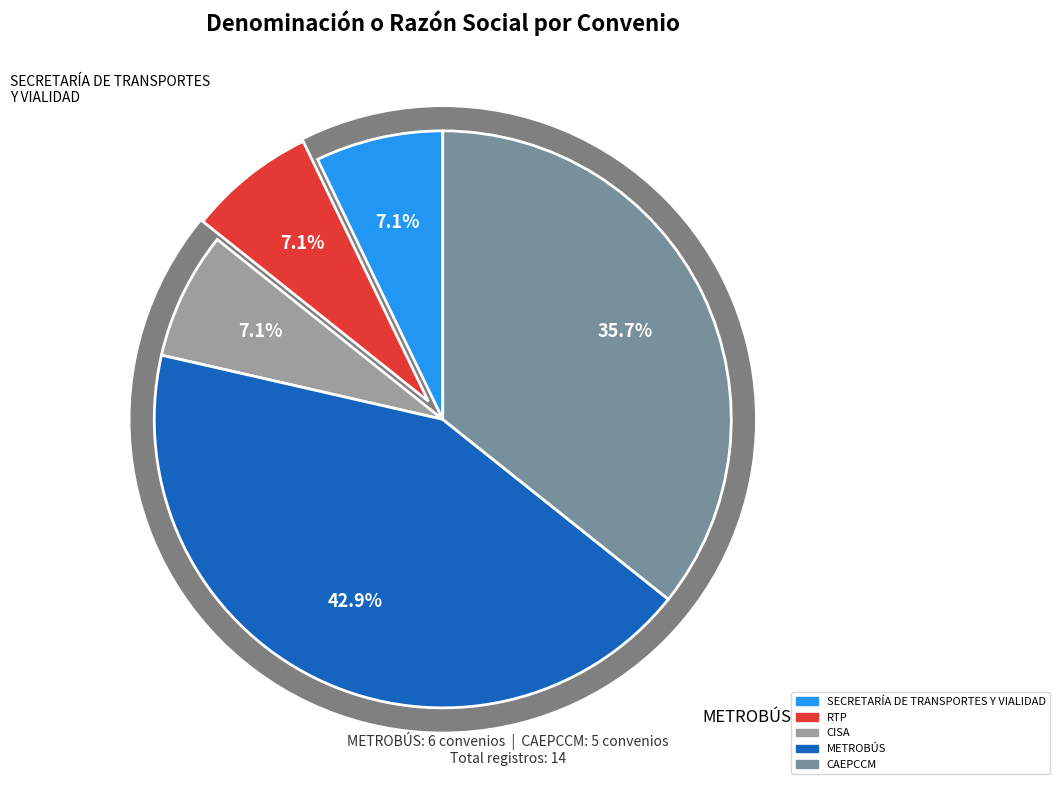

The RTP slice represents 1% of the pie. True or false?

False